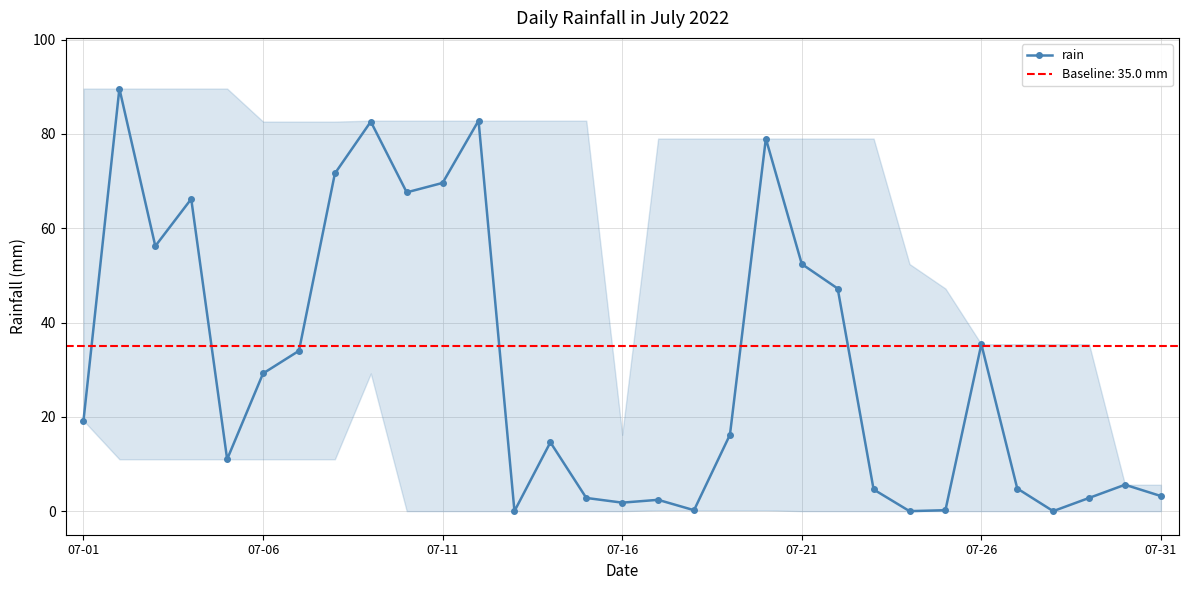

What is the greatest value displayed?

89.6